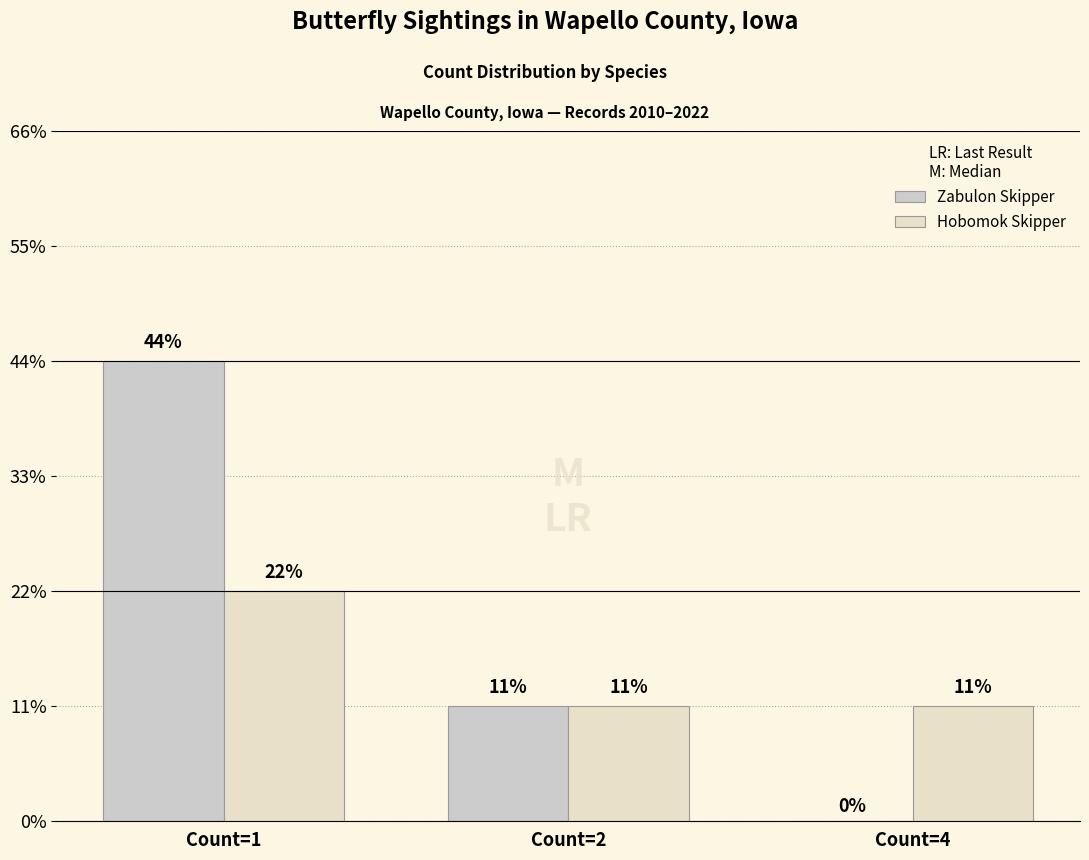

Does the chart contain stacked bars?

No